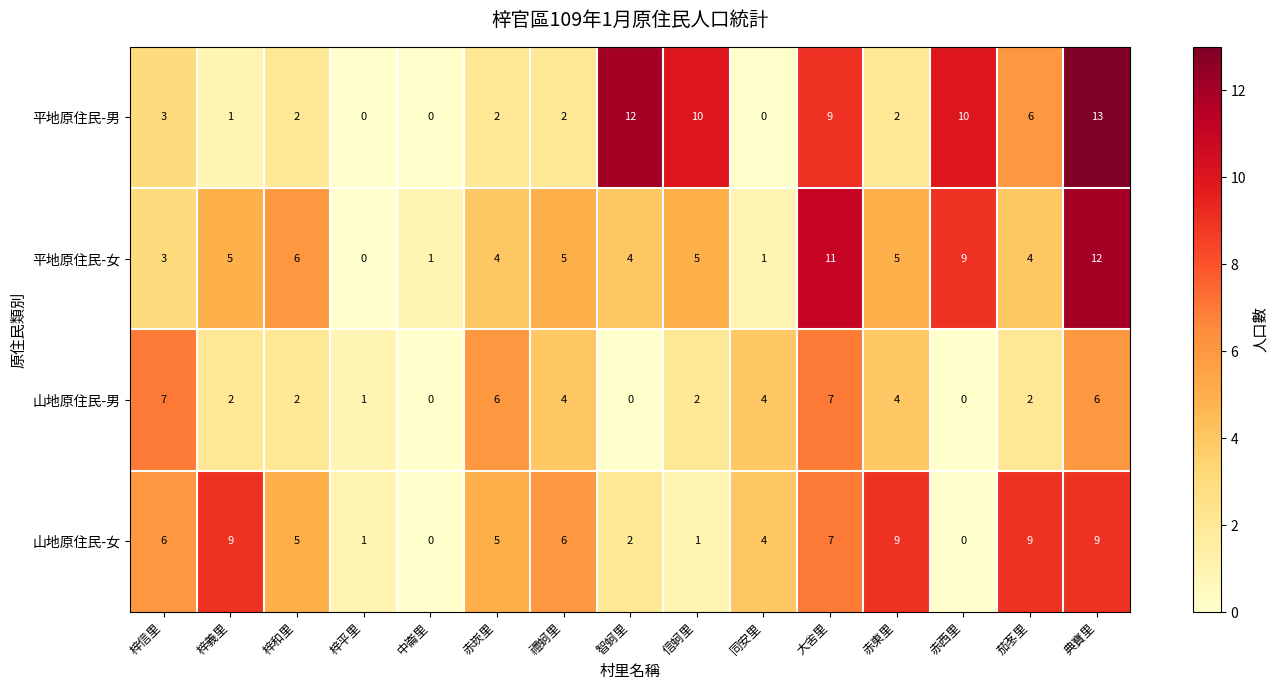

Which series has the widest spread of values?

平地原住民-男